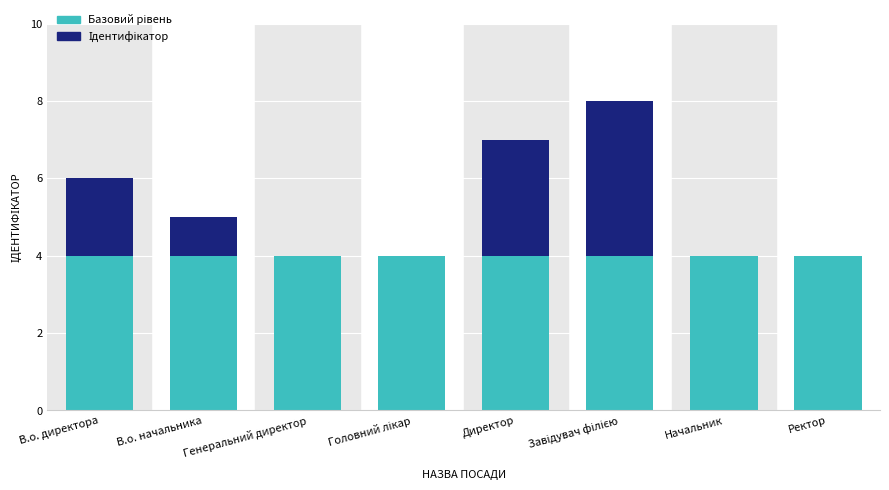

What is the total value across all series at Директор?

7